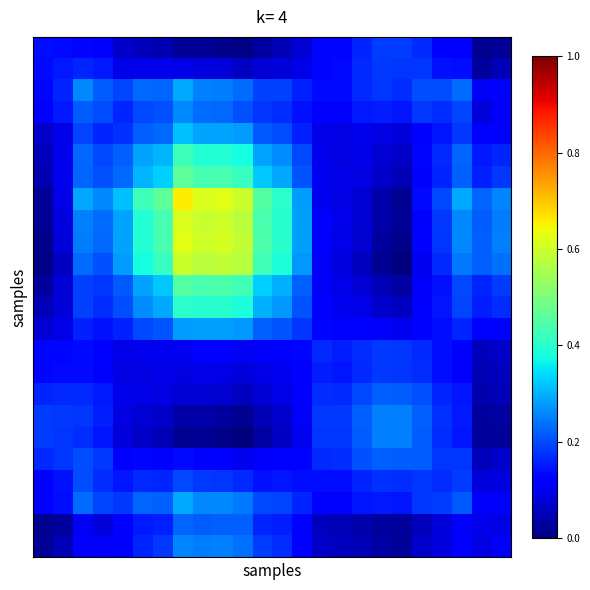

How many series are shown in this chart?

24